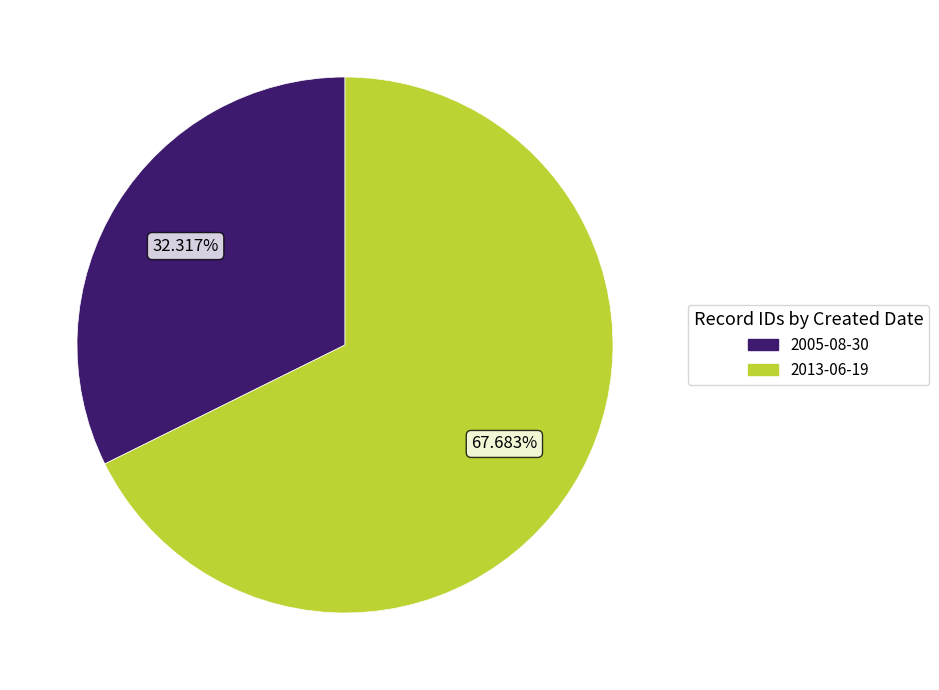

Does any single category account for the majority?

Yes